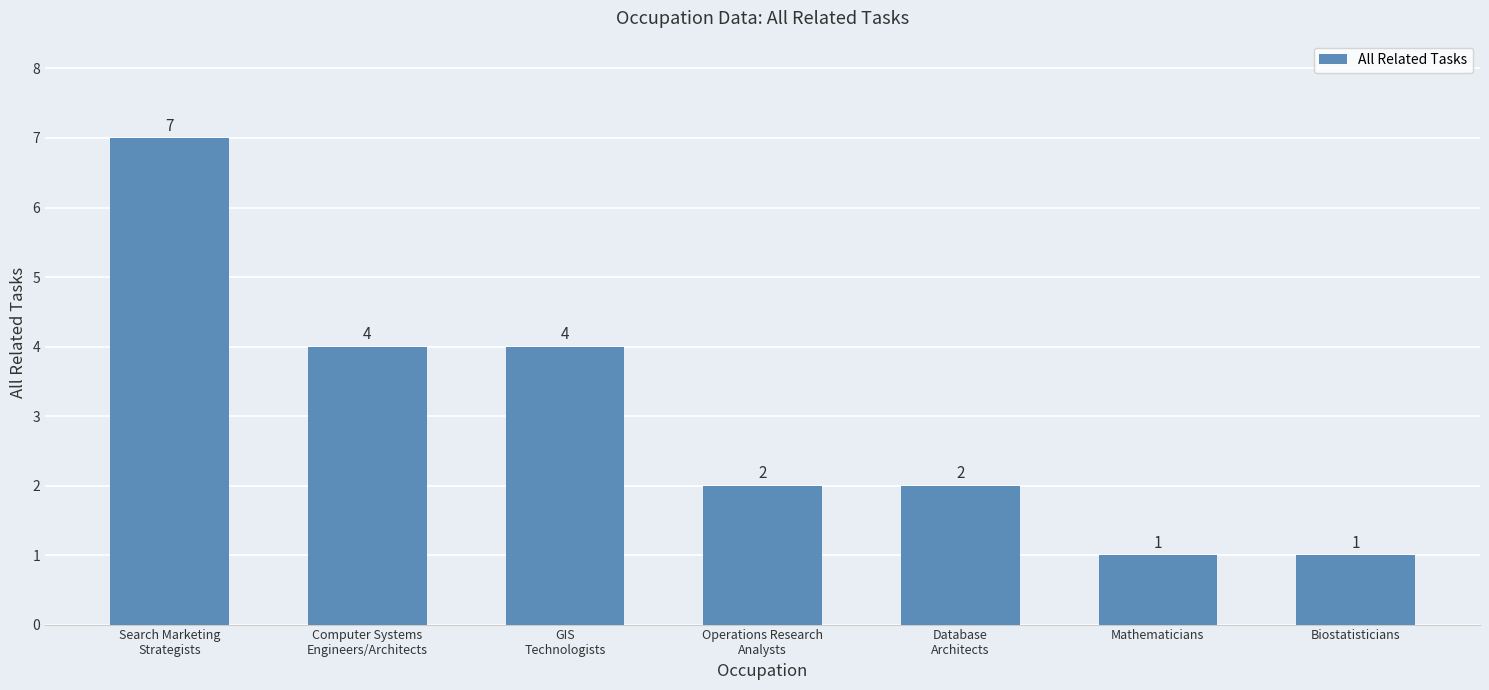

At which label does the data first exceed 2?

Search Marketing
Strategists